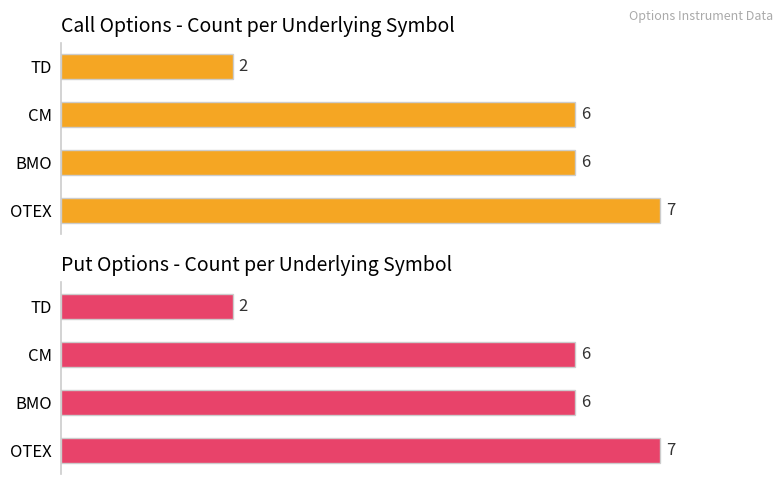

List the series in order of their peak value, lowest first.

Call Options - Count per Underlying Symbol, Put Options - Count per Underlying Symbol